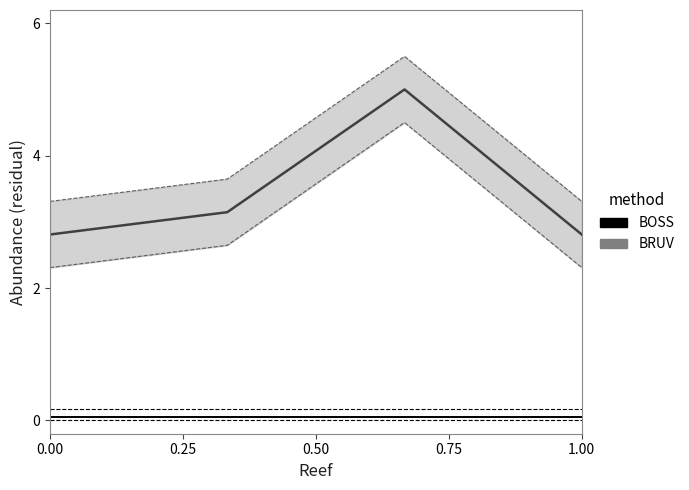

True or false: BRUV and BOSS intersect in this chart.

False